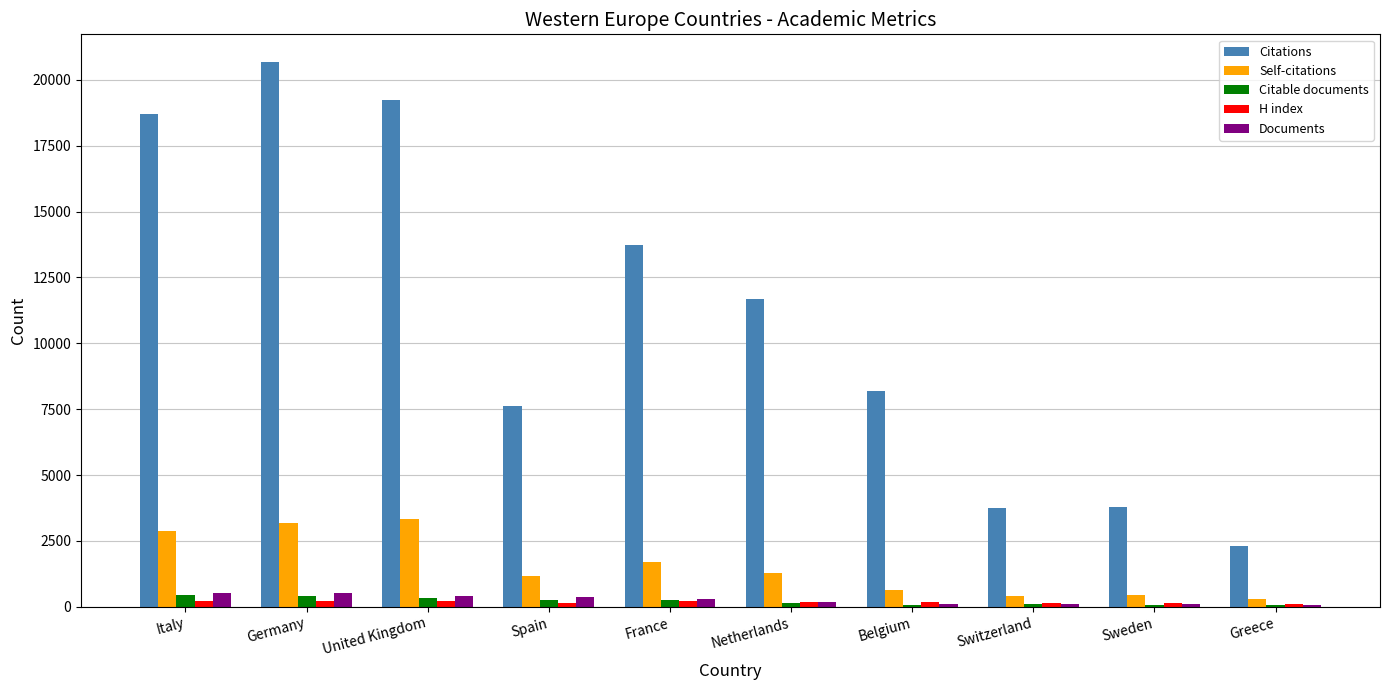

At which category is the sum across all series the highest?

Germany